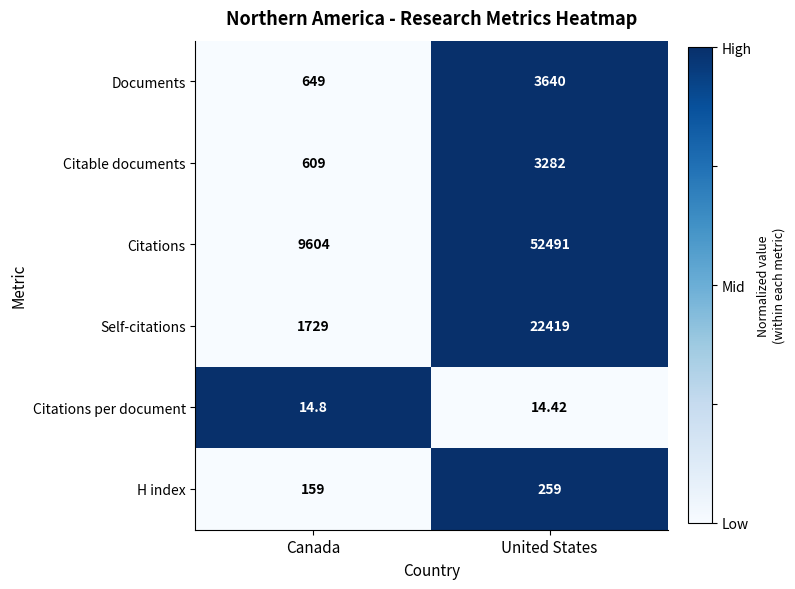

At which label is H index closest to 209?

Canada